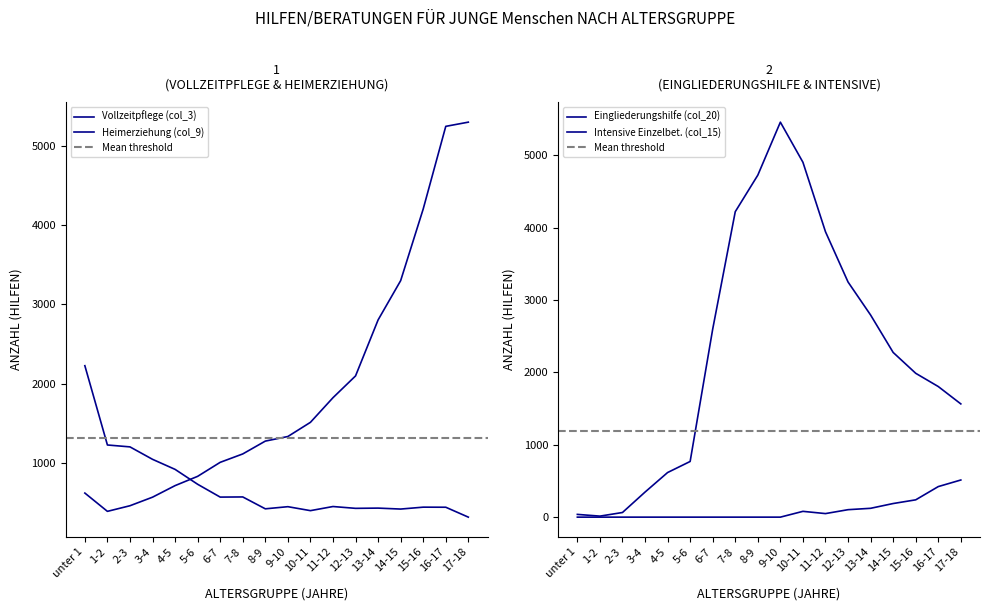

Which series has the widest spread of values?

Eingliederungshilfe (col_20)